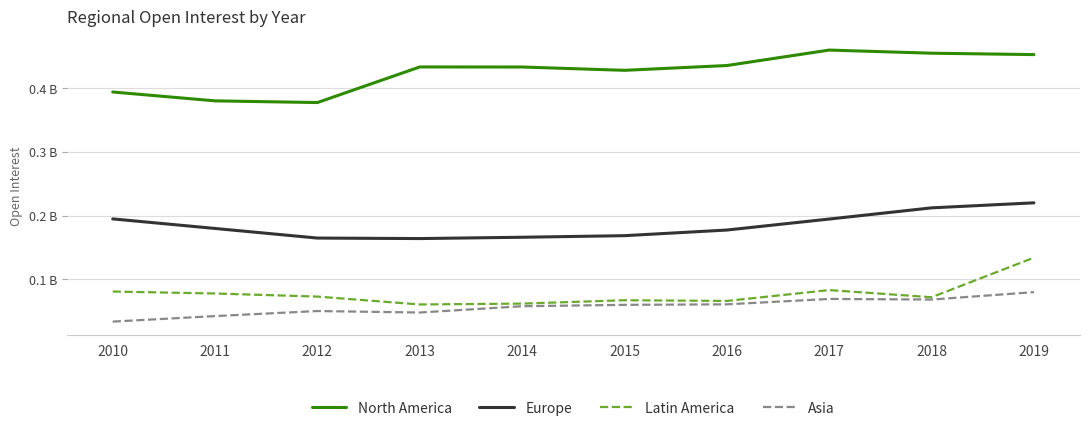

Is the value of North America at 2017 greater than the value of Europe at 2010?

Yes